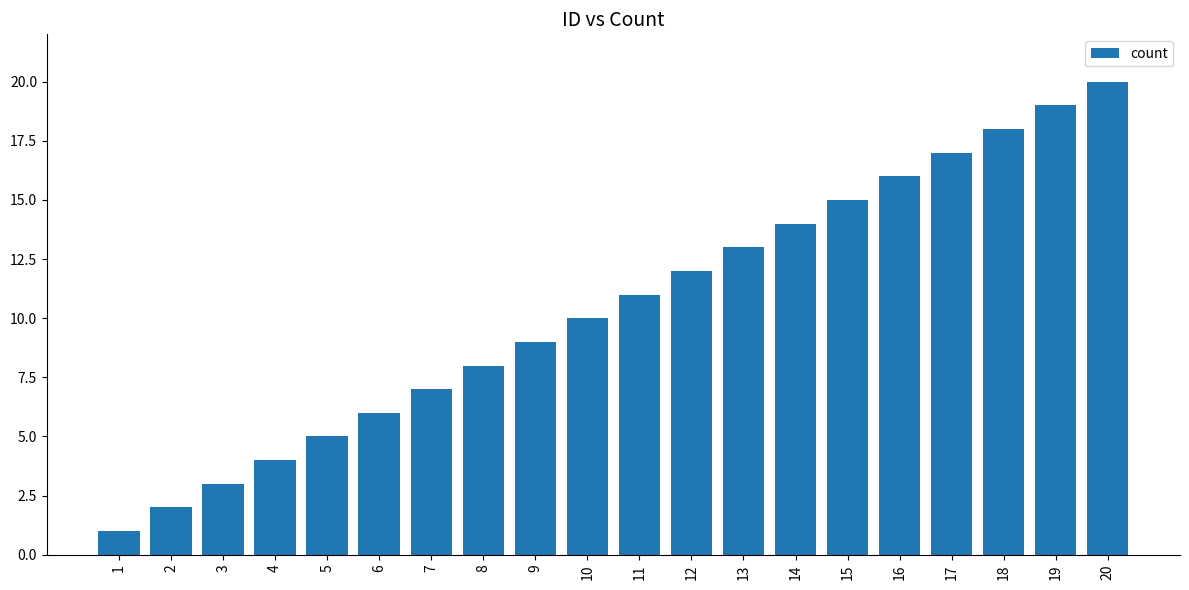

Reading left to right, transcribe all the data shown in this chart.

1=1	2=2	3=3	4=4	5=5	6=6	7=7	8=8	9=9	10=10	11=11	12=12	13=13	14=14	15=15	16=16	17=17	18=18	19=19	20=20